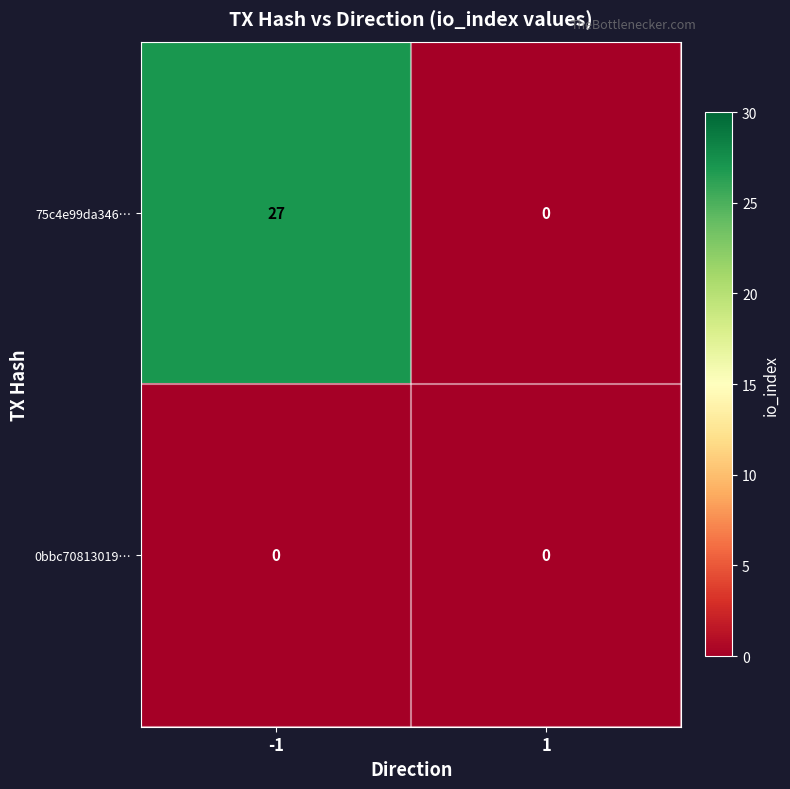

Reading left to right, list all the values displayed in this chart.

75c4e99da346…: 27	0
0bbc70813019…: 0	0